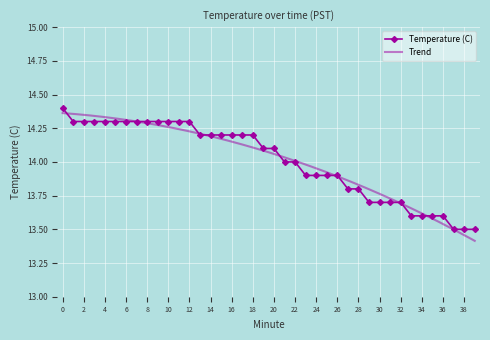

Reading left to right, extract all data points from this chart.

0=14.4	1=14.3	2=14.3	3=14.3	4=14.3	5=14.3	6=14.3	7=14.3	8=14.3	9=14.3	10=14.3	11=14.3	12=14.3	13=14.2	14=14.2	15=14.2	16=14.2	17=14.2	18=14.2	19=14.1	20=14.1	21=14.0	22=14.0	23=13.9	24=13.9	25=13.9	26=13.9	27=13.8	28=13.8	29=13.7	30=13.7	31=13.7	32=13.7	33=13.6	34=13.6	35=13.6	36=13.6	37=13.5	38=13.5	39=13.5